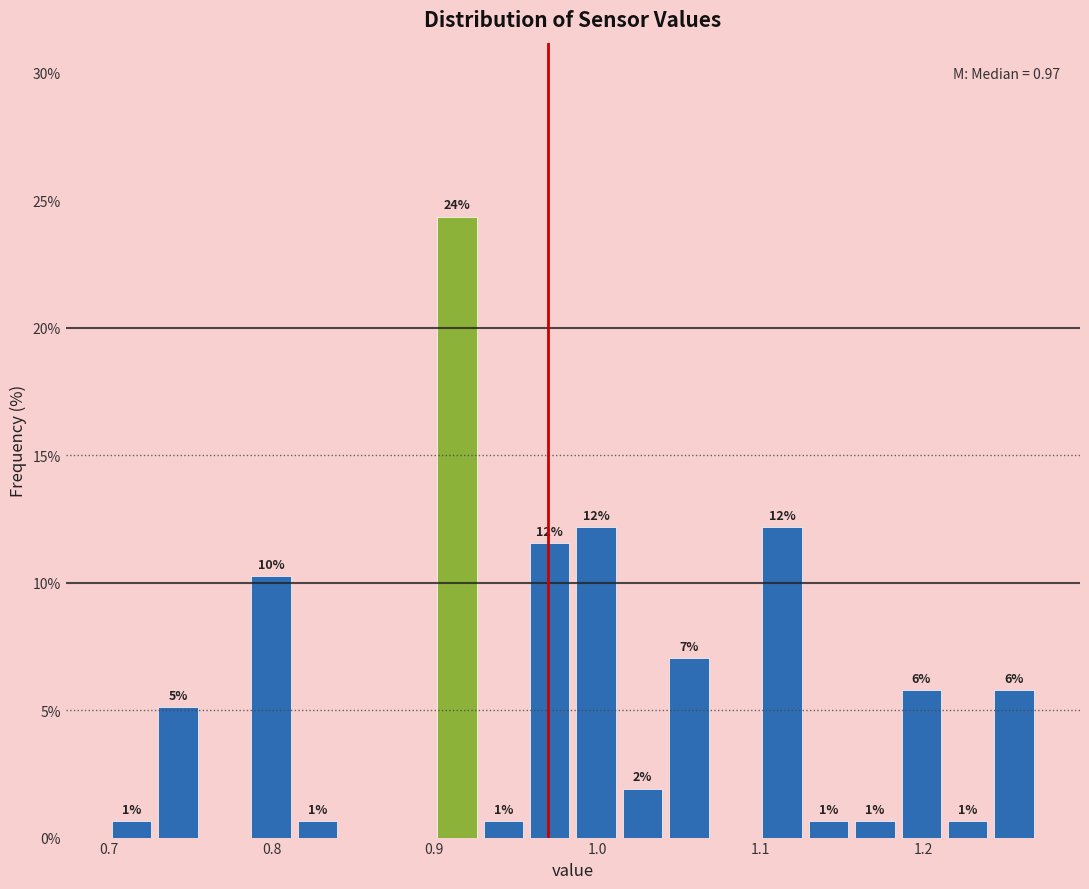

Read against the x-axis, roughly where is the centre of the tallest bar?

0.91